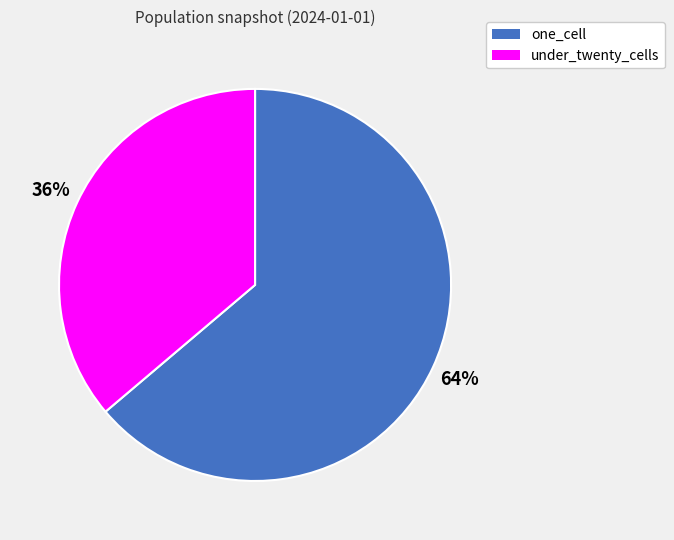

Is it true that under_twenty_cells is 36% of the pie?

True